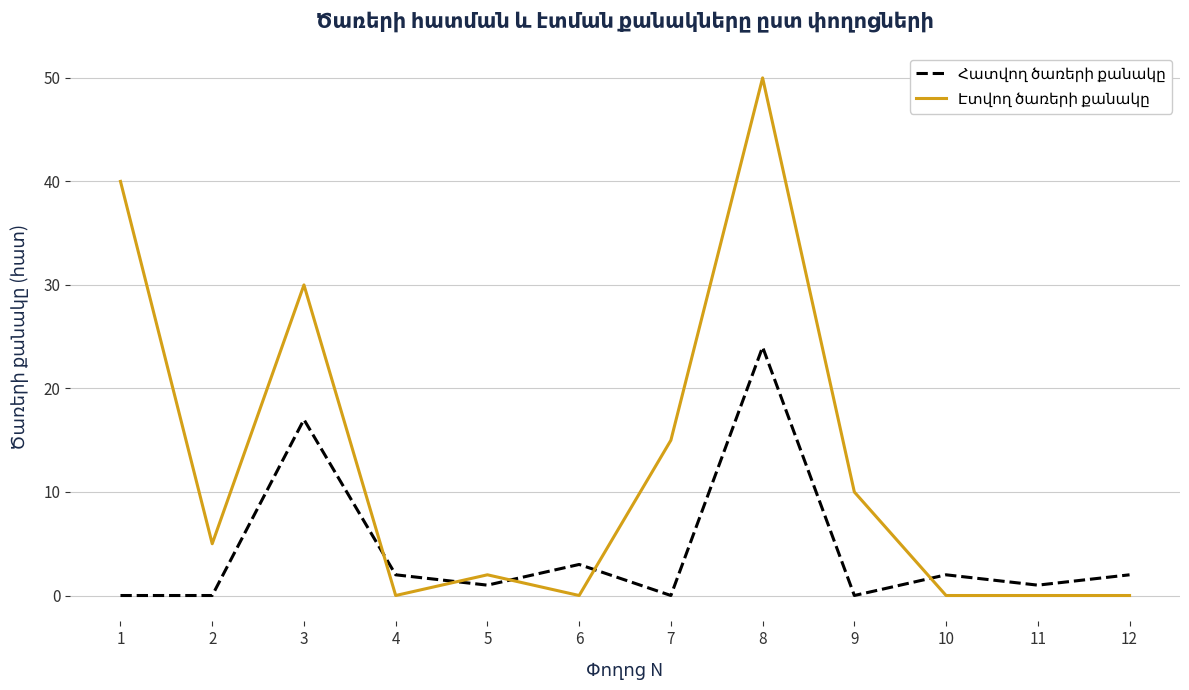

At which category is the sum across all series the highest?

8